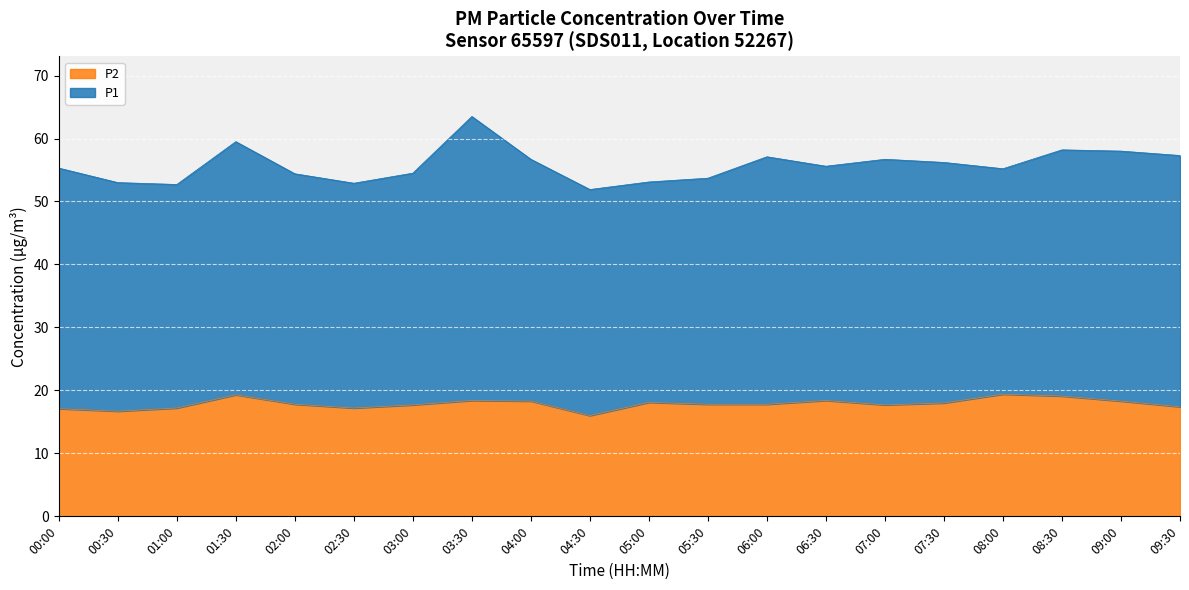

How many points are higher than both their immediate neighbors (excluding endpoints)?

5